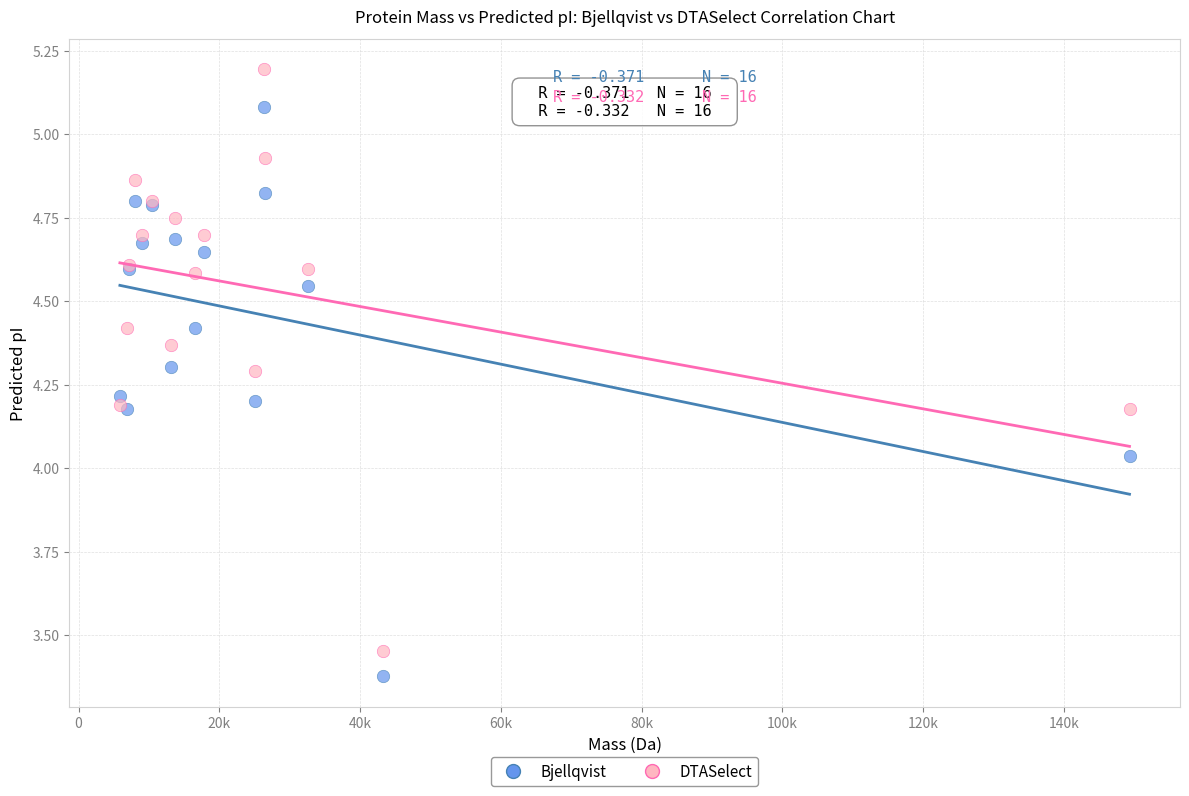

Which series has the largest Y range (max minus min)?

DTASelect